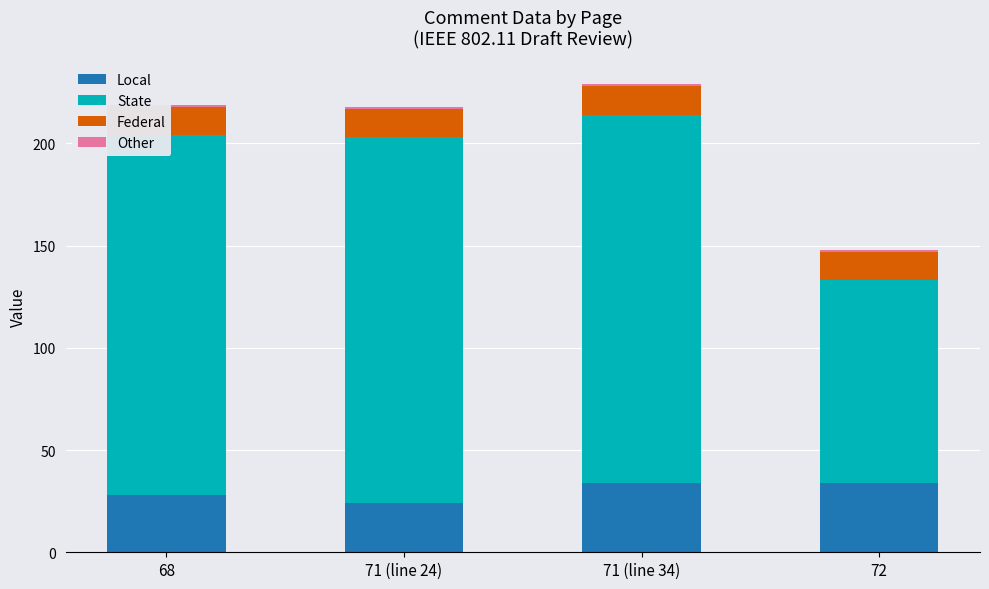

At how many categories does at least one series exceed 167?

3